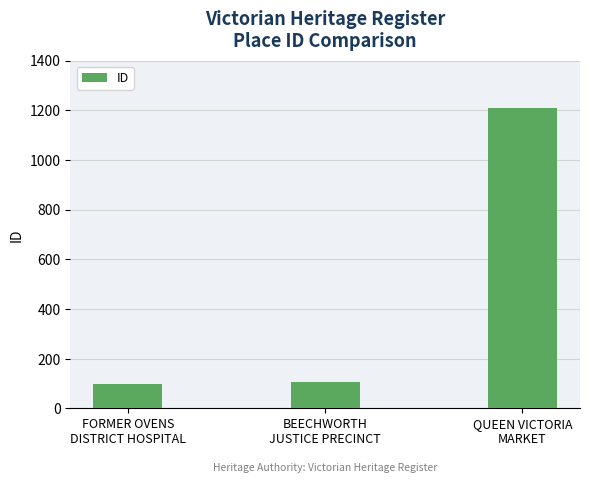

Reading right to left, extract all data points from this chart.

1211	108	100